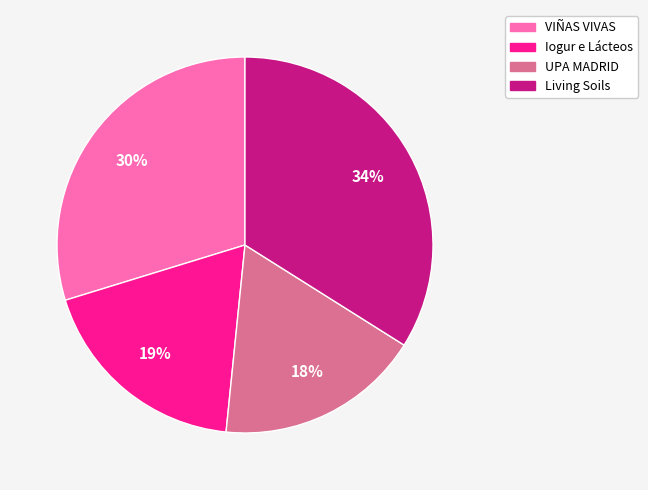

To the nearest percent, what is the average slice percentage?

25%